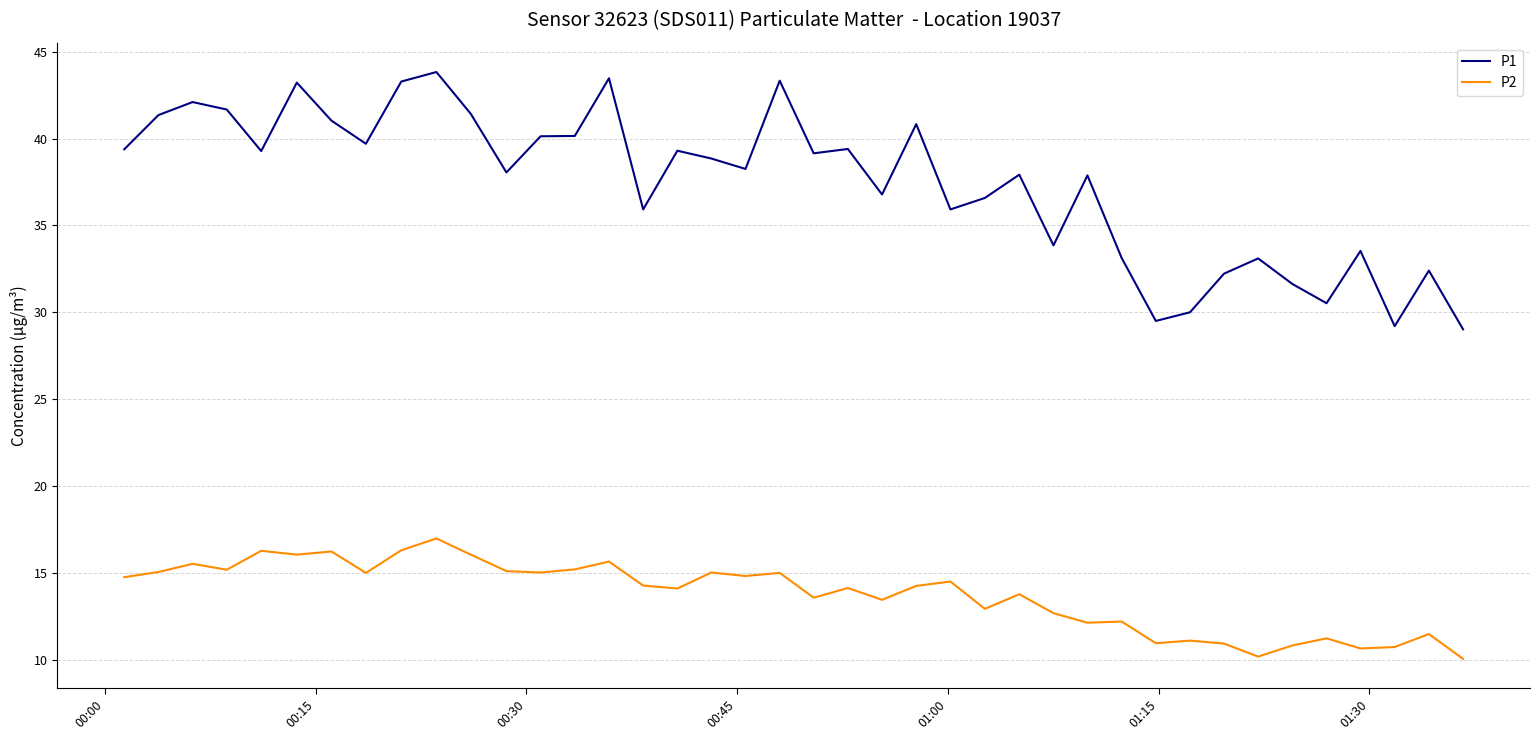

In P1, how many points are lower than both neighbors (excluding endpoints)?

12